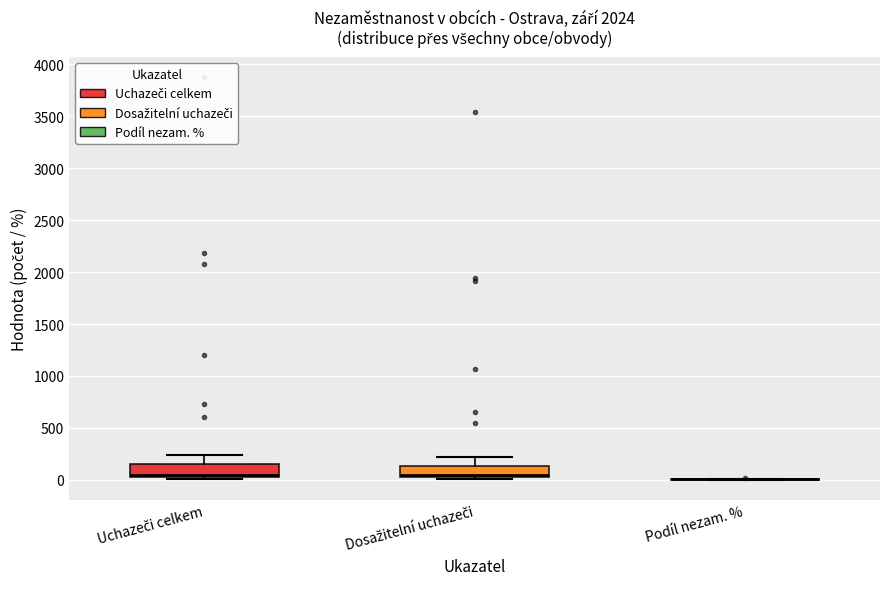

Reading left to right, transcribe this box plot: for each box, give where its median line is, the range the box spans, and where its two whiskers end, as read against the y-axis. The values are not printed on the chart, so give them approximately, as read against the axis.

Uchazeči celkem: median 50 (just above the box's lower edge), box 50 to 150, whiskers 0 to 250
Dosažitelní uchazeči: median 50 (just above the box's lower edge), box 50 to 150, whiskers 0 to 200
Podíl nezam. %: box collapsed to a line at 0, whiskers 0 to 0